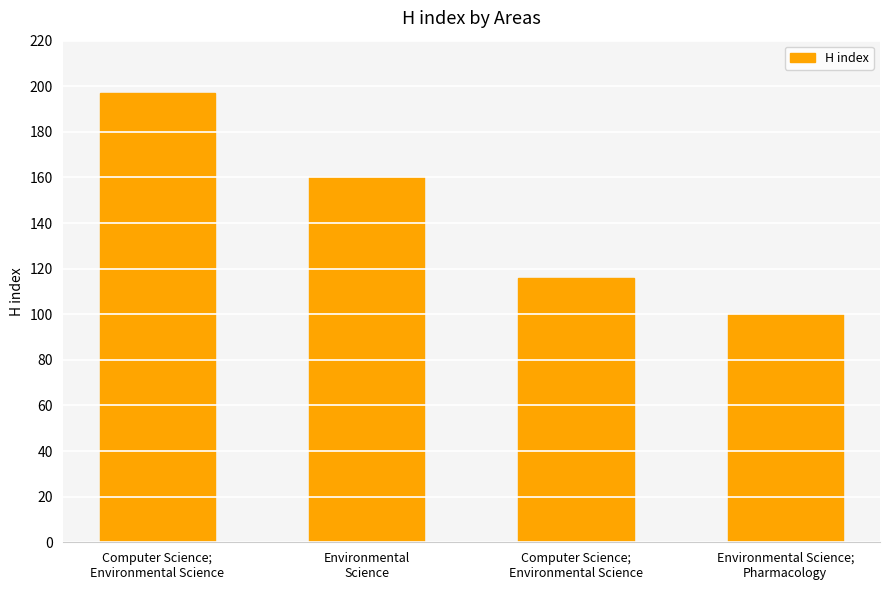

At which category does the chart reach its minimum across all series?

Environmental Science;
Pharmacology